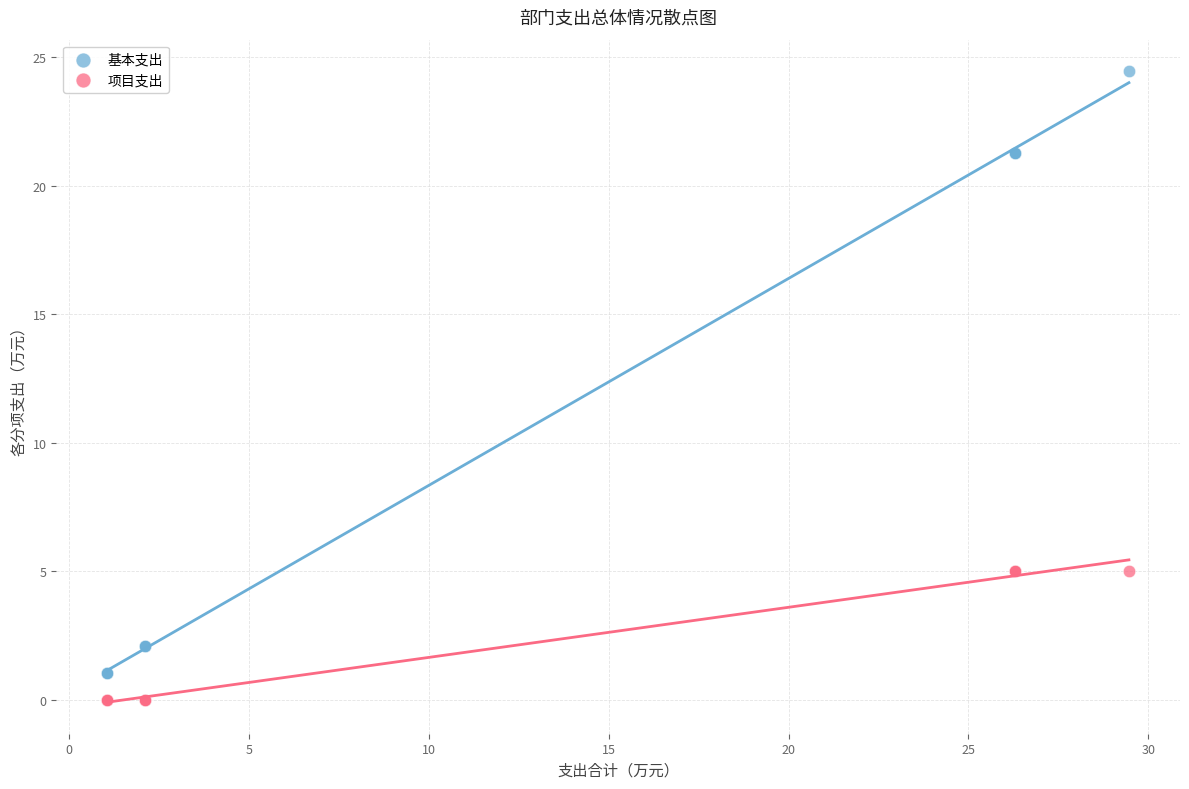

Which series has the largest Y range (max minus min)?

基本支出